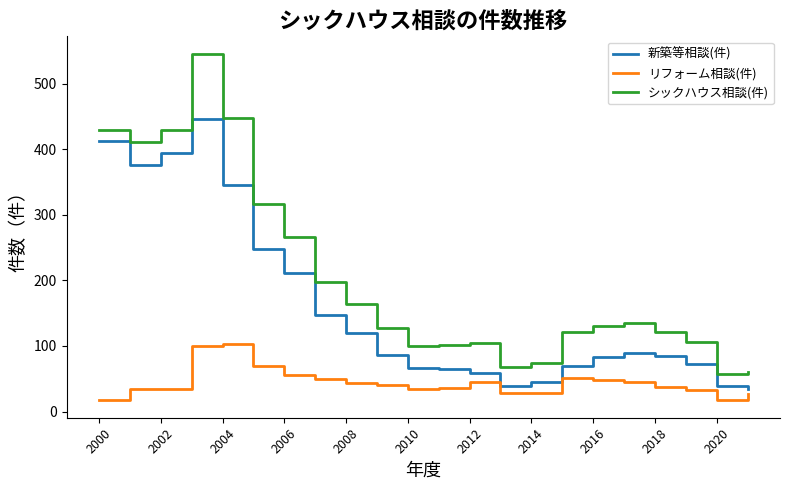

True or false: リフォーム相談(件) and シックハウス相談(件) intersect in this chart.

False